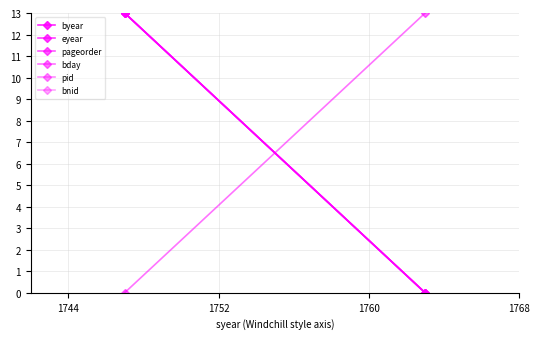

Which series has the largest total across all categories?

byear